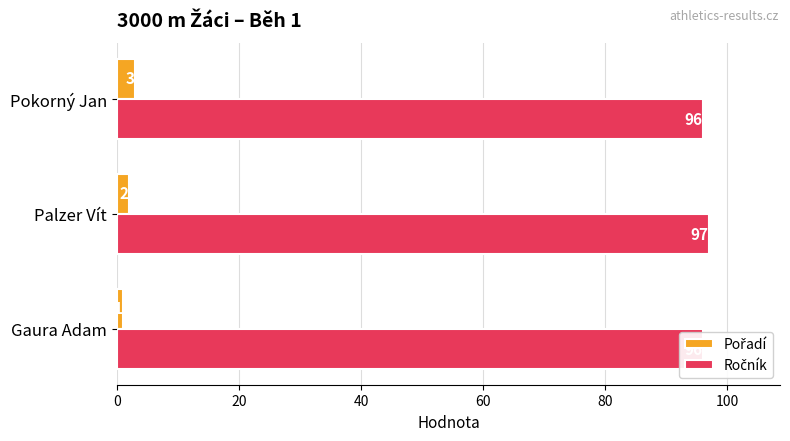

Between Gaura Adam and Palzer Vít, which series saw the biggest shift?

Pořadí